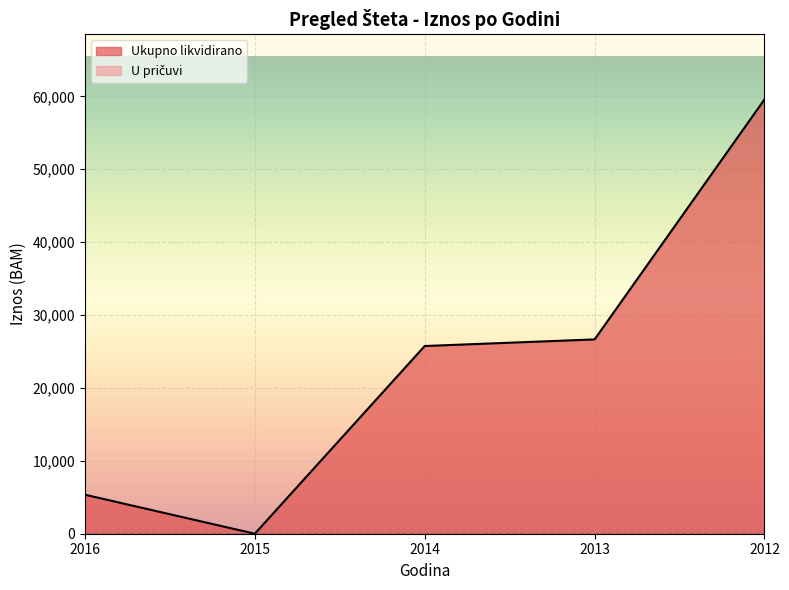

How many lines are shown in the chart?

2